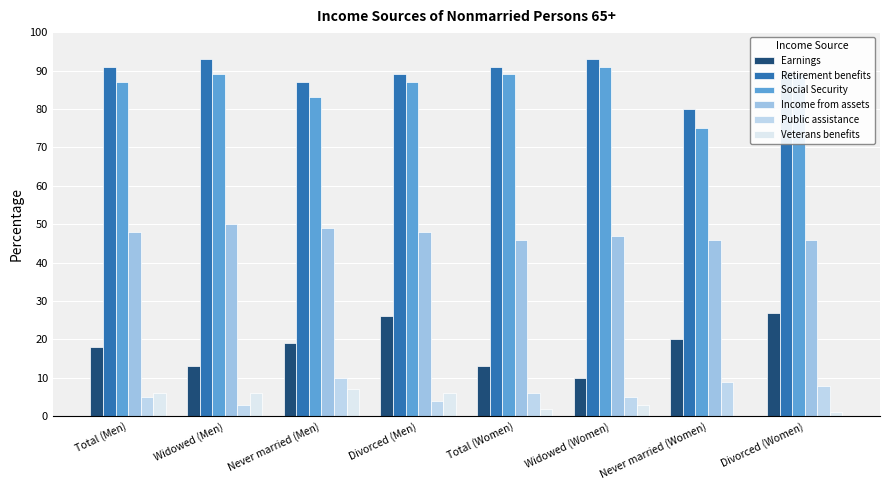

Is it true that Public assistance equals 5 at Widowed (Women)?

True